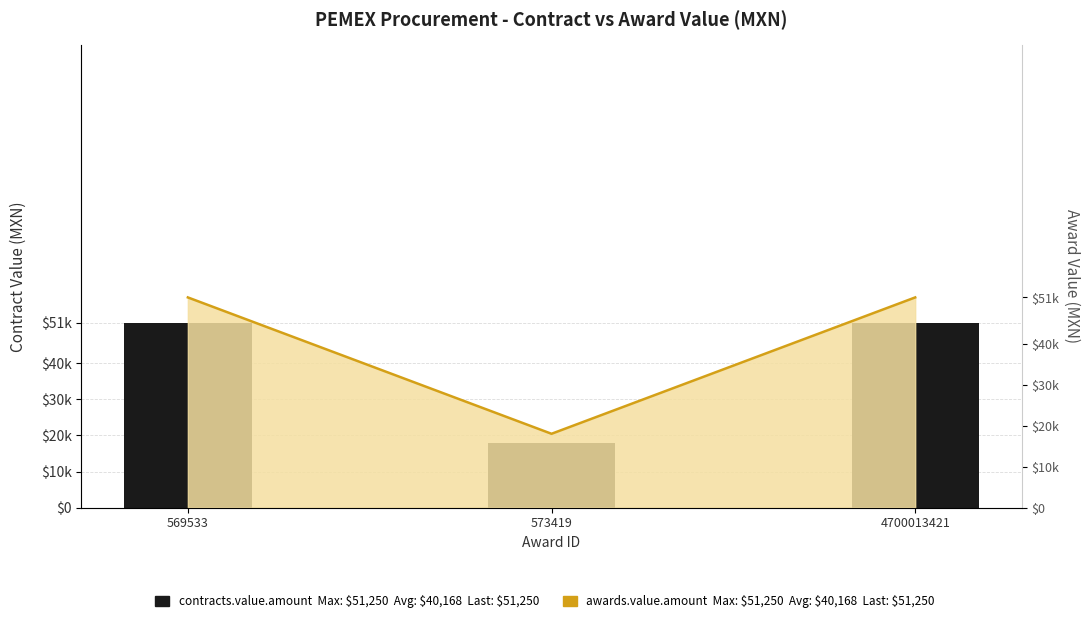

What is the difference between the values at 573419 and 4700013421?

33246